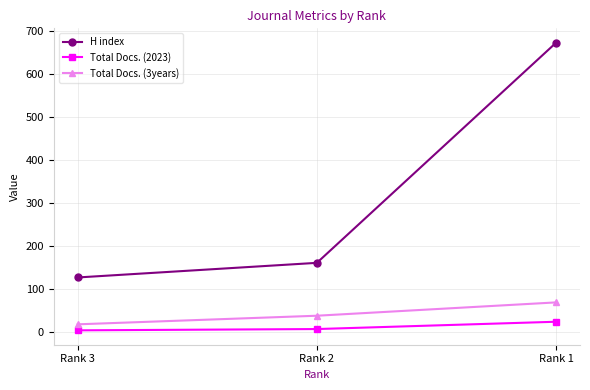

What value does the H index series have at Rank 2?

161